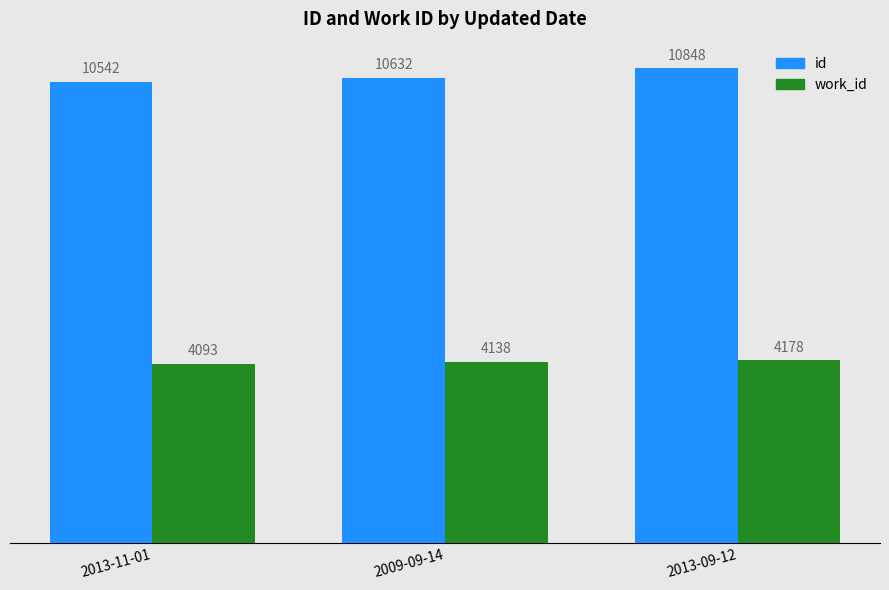

What is the average value of the id series?

10674